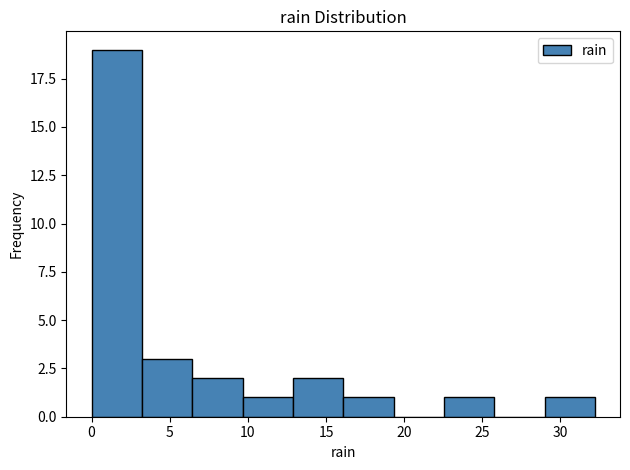

Which range on the x-axis has the tallest bar?

0.0 to 3.0